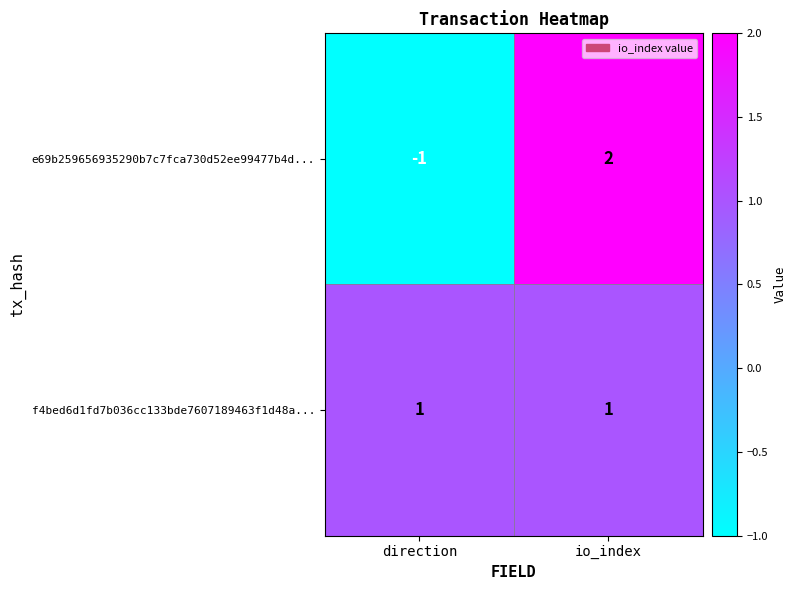

Reading left to right, transcribe all the data shown in this chart.

e69b259656935290b7c7fca730d52ee99477b4d...: -1	2
f4bed6d1fd7b036cc133bde7607189463f1d48a...: 1	1